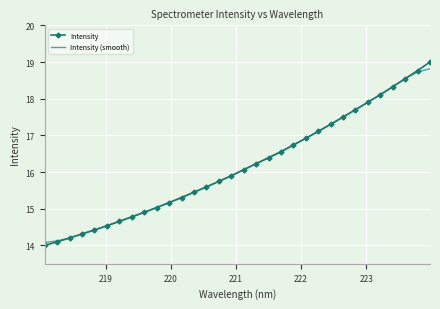

Which series has the largest range (max minus min)?

Intensity